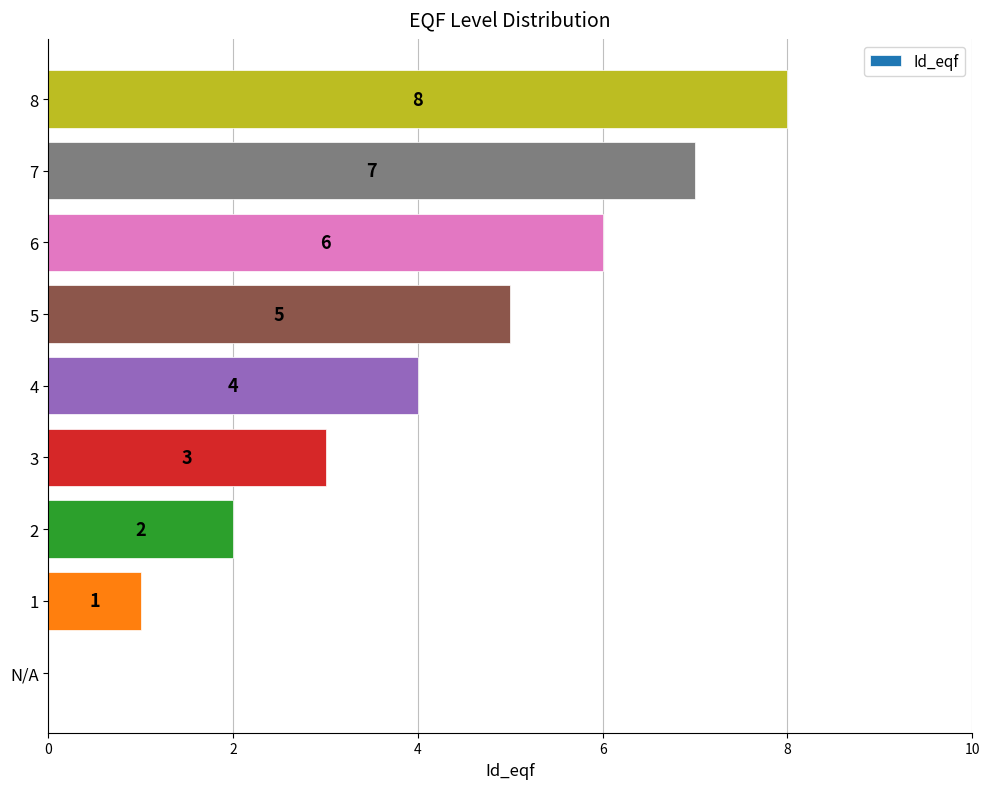

How many values are between 2 and 6?

5